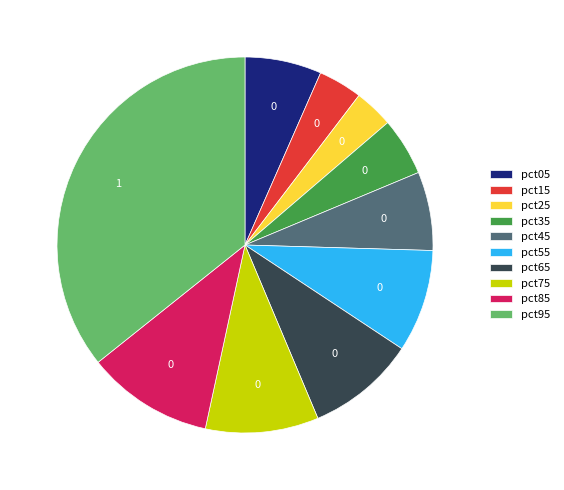

Between pct05 and pct95, which is larger?

pct95